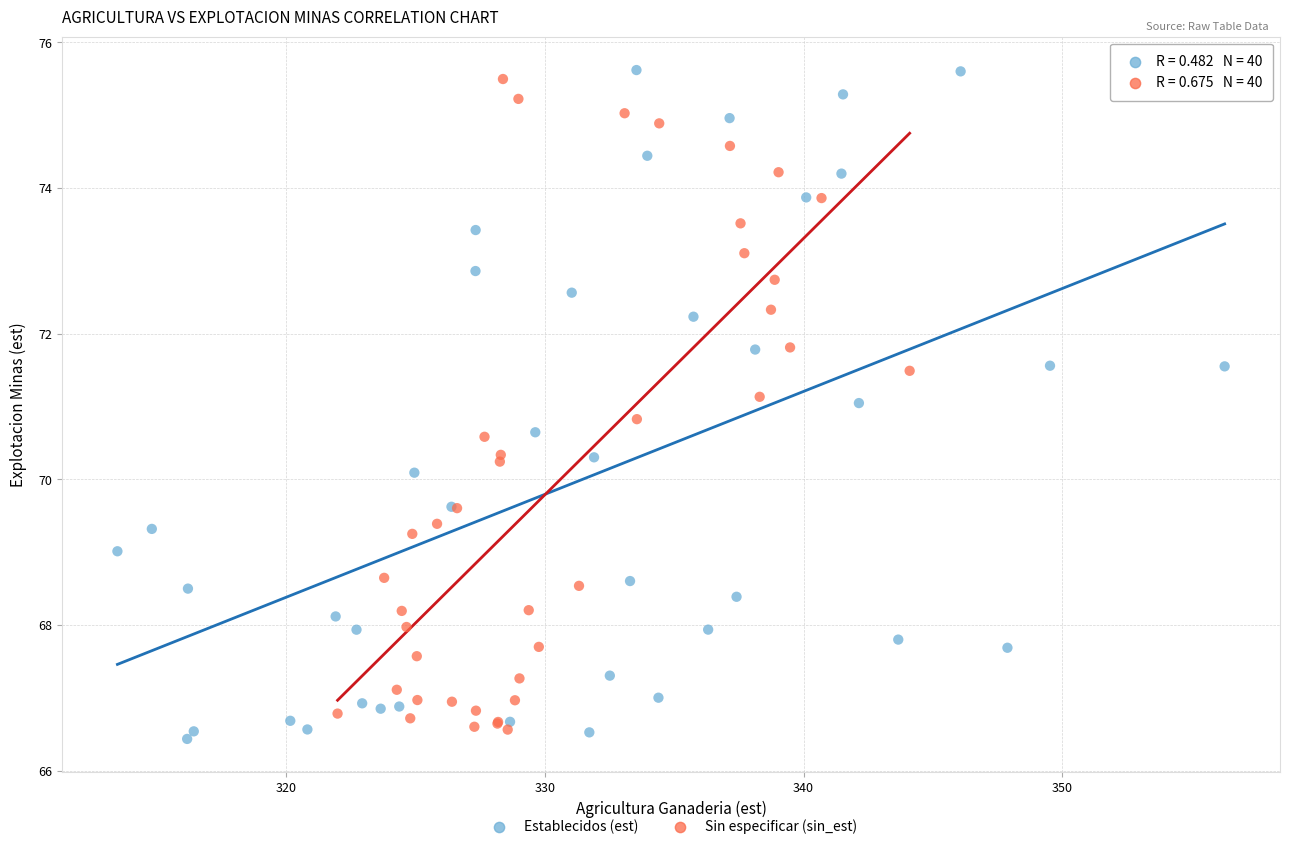

Which series has the largest Y range (max minus min)?

Establecidos (est)